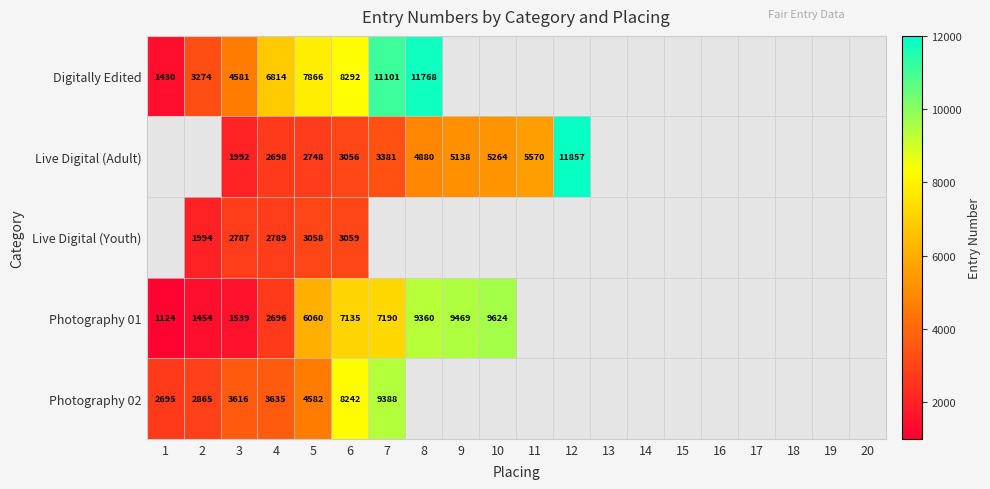

What is the difference between the highest and lowest values at 6?

5236